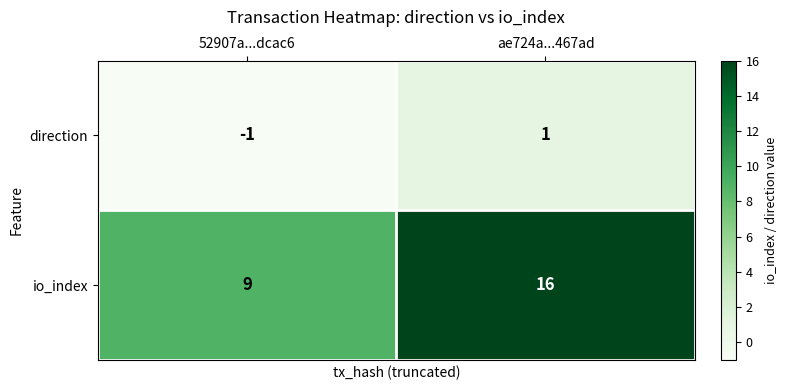

What is the difference between the maximum and minimum values in the io_index series?

7